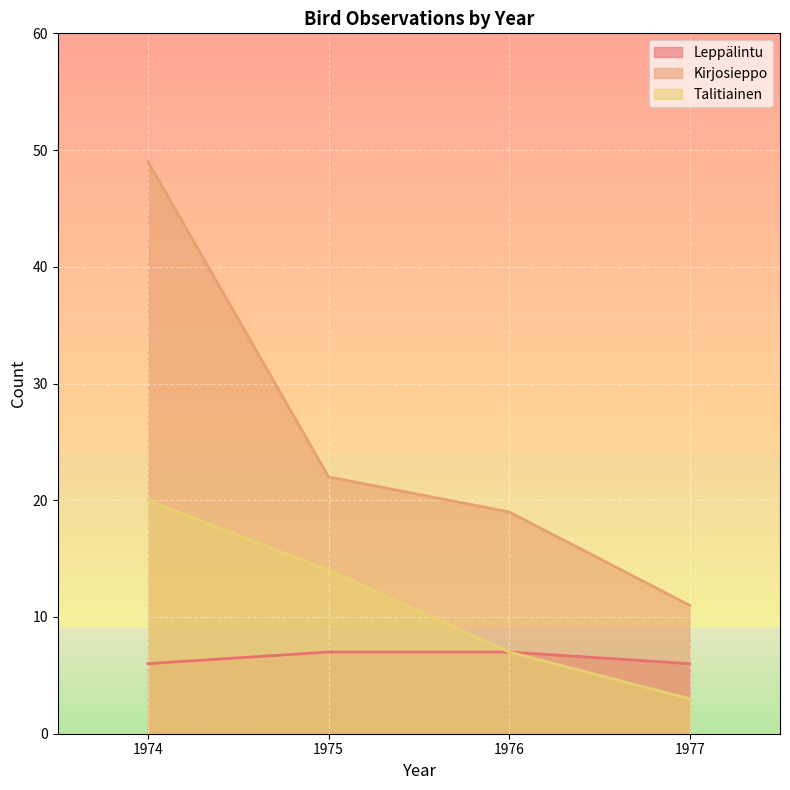

Is it true that Leppälintu equals 11 at 1976?

False